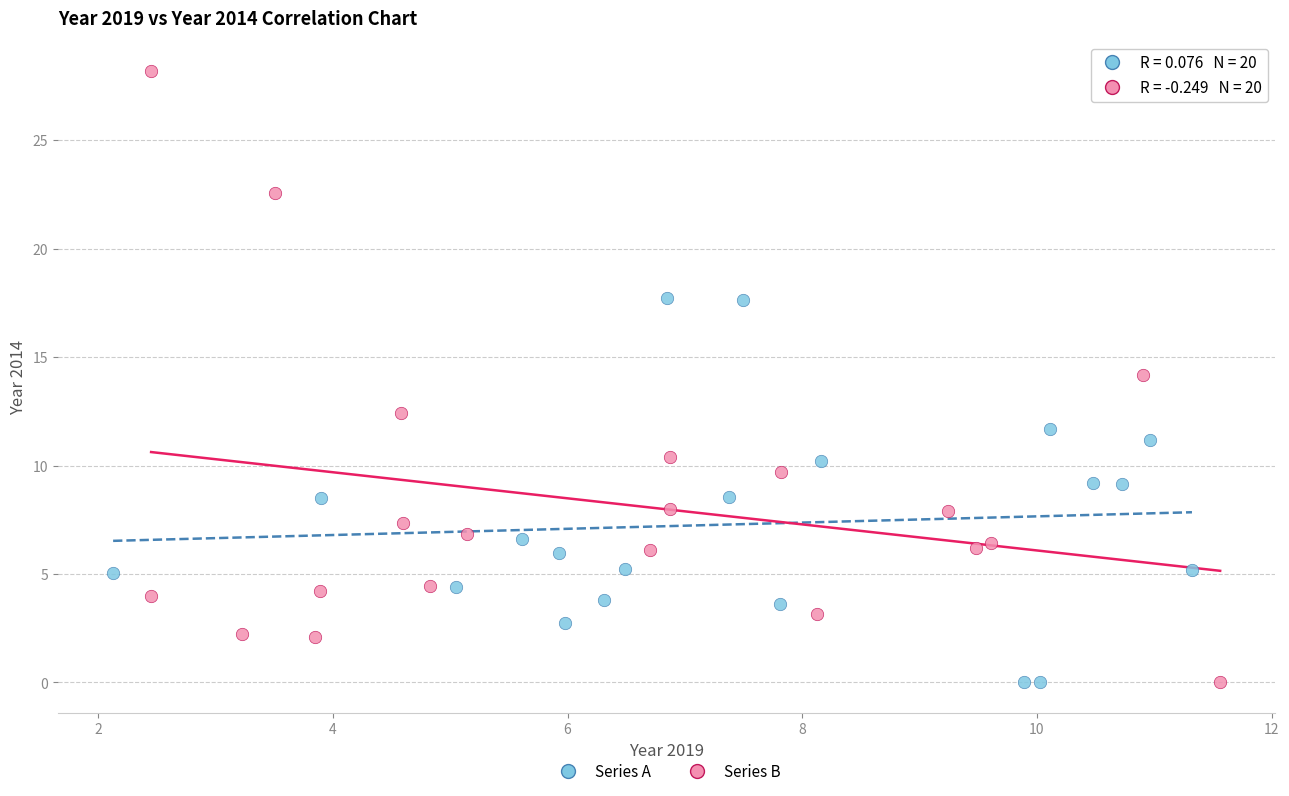

Which series reaches the maximum Y coordinate?

Series B